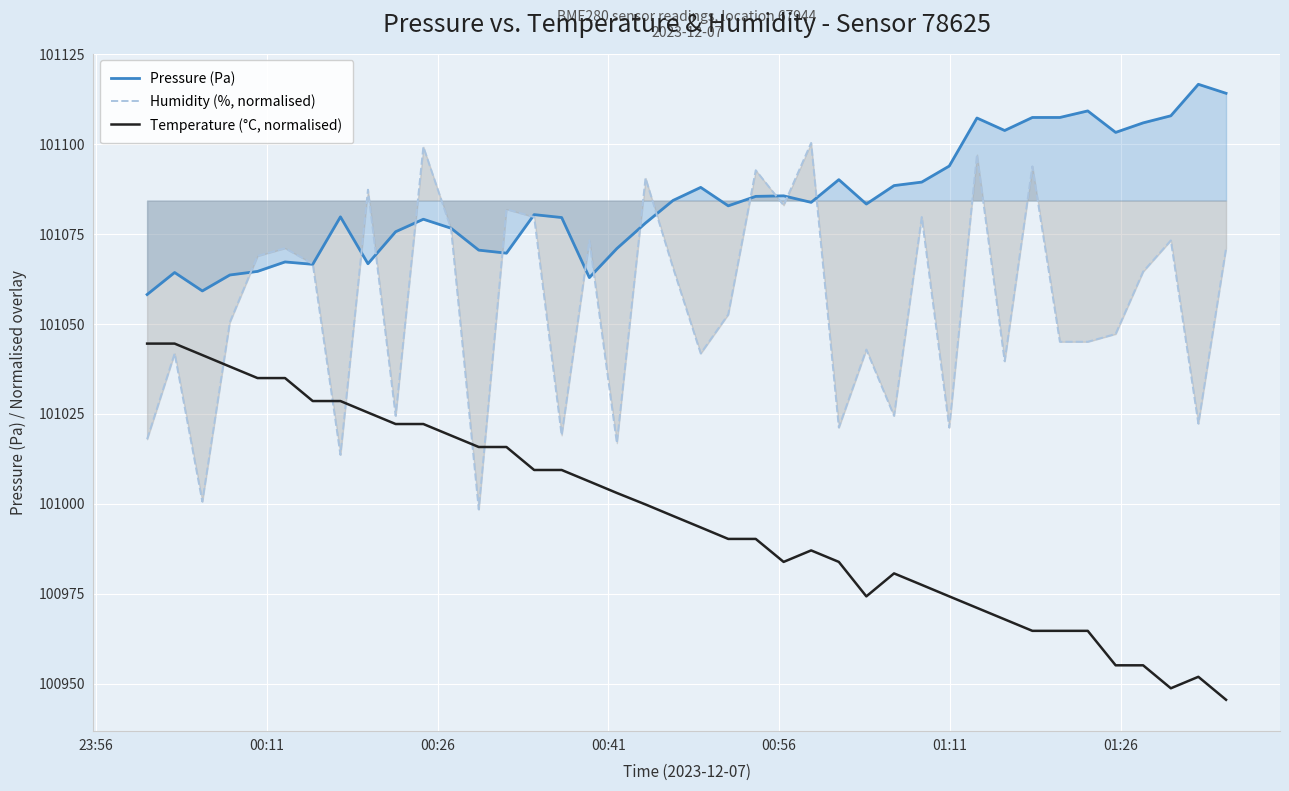

True or false: Humidity (%, normalised) and Temperature (°C, normalised) cross at least once.

True